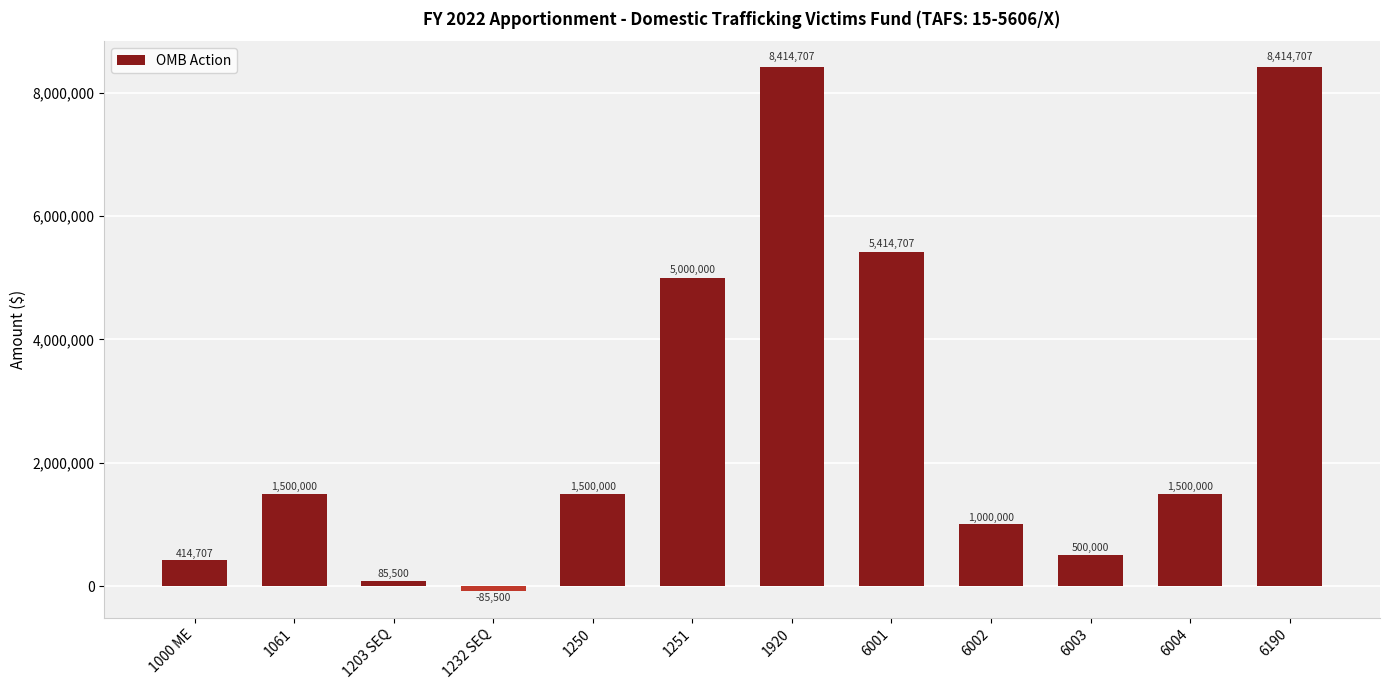

Where is the data nearest to the value 4164603?

1251